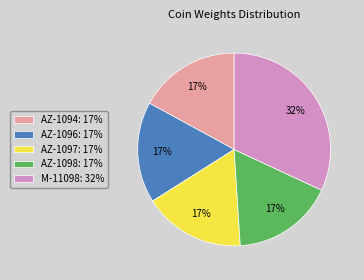

How many slices are in this pie chart?

5